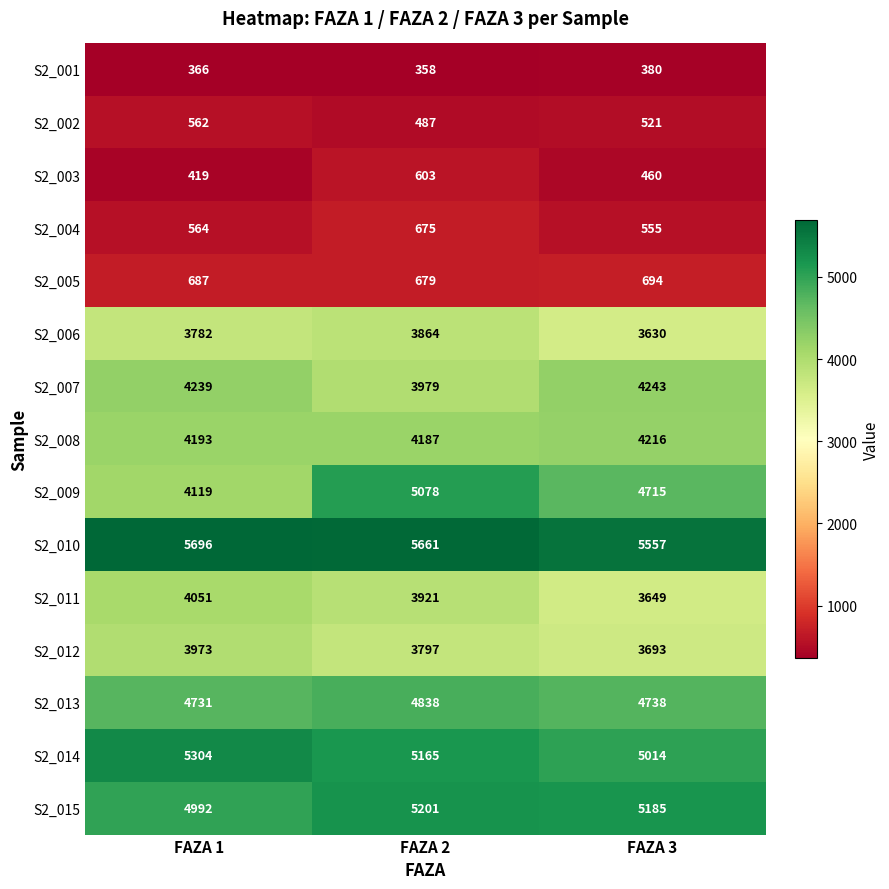

Count the number of data series in this chart.

15